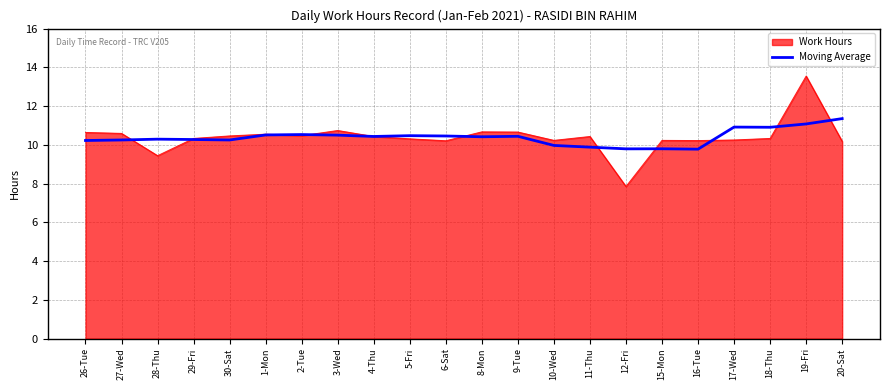

Which category has the highest value across all series?

19-Fri